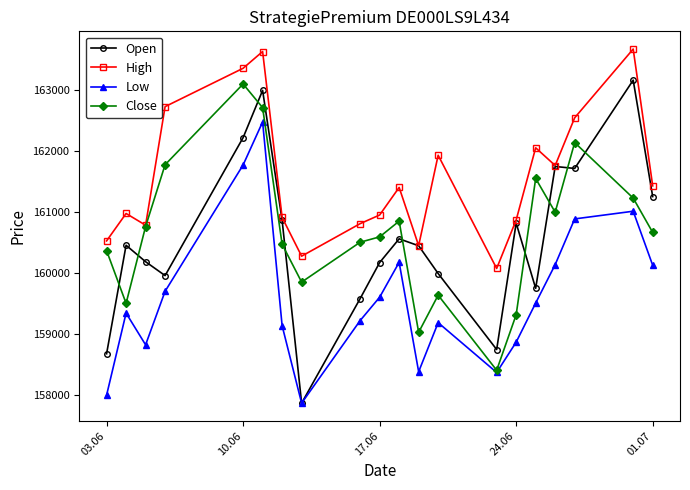

List the series in order of their peak value, highest first.

High, Open, Close, Low